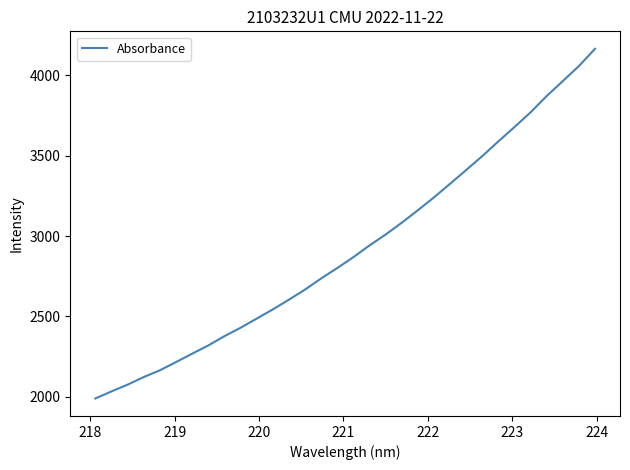

What is the difference between the maximum and minimum values?

2175.9